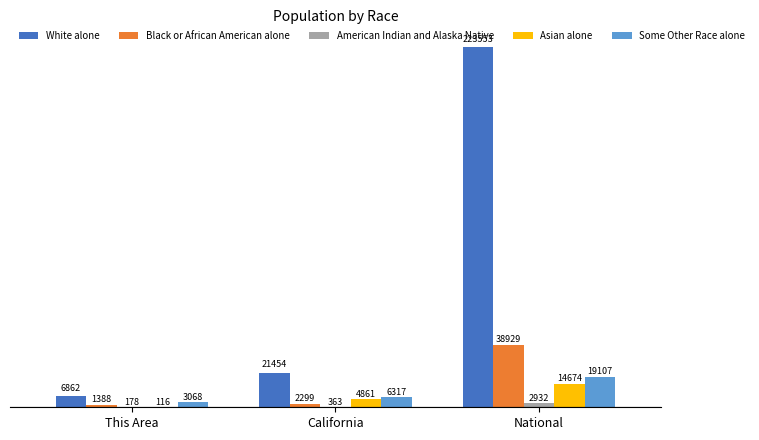

How many categories are shown in the chart?

3